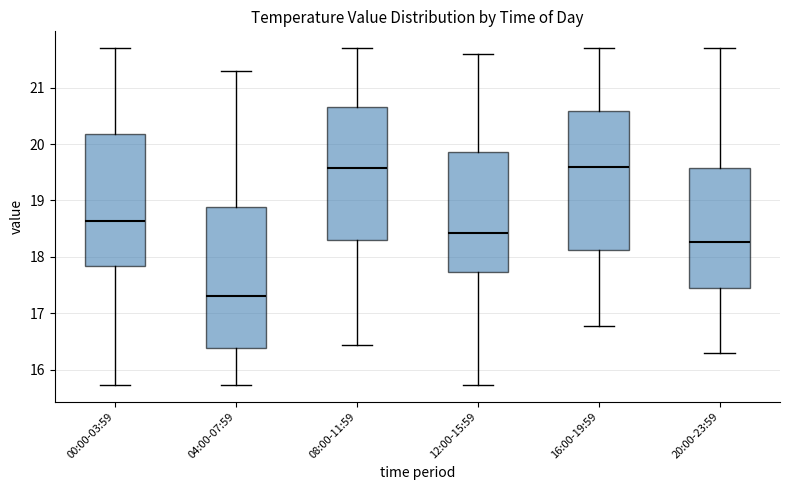

Reading left to right, transcribe this box plot: for each box, give where its median line is, the range the box spans, and where its two whiskers end, as read against the y-axis. The values are not printed on the chart, so give them approximately, as read against the axis.

00:00-03:59: median 18.6, box 17.8 to 20.2, whiskers 15.7 to 21.7
04:00-07:59: median 17.3, box 16.4 to 18.9, whiskers 15.7 to 21.3
08:00-11:59: median 19.6, box 18.3 to 20.7, whiskers 16.4 to 21.7
12:00-15:59: median 18.4, box 17.7 to 19.9, whiskers 15.7 to 21.6
16:00-19:59: median 19.6, box 18.1 to 20.6, whiskers 16.8 to 21.7
20:00-23:59: median 18.3, box 17.5 to 19.6, whiskers 16.3 to 21.7